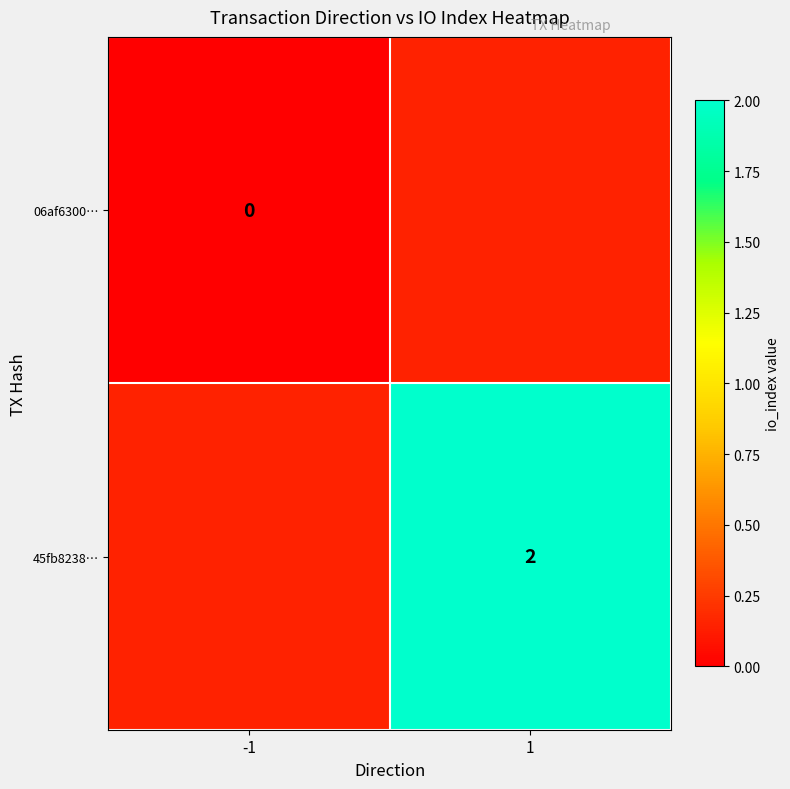

Is it true that 45fb8238… equals 2 at 1?

True